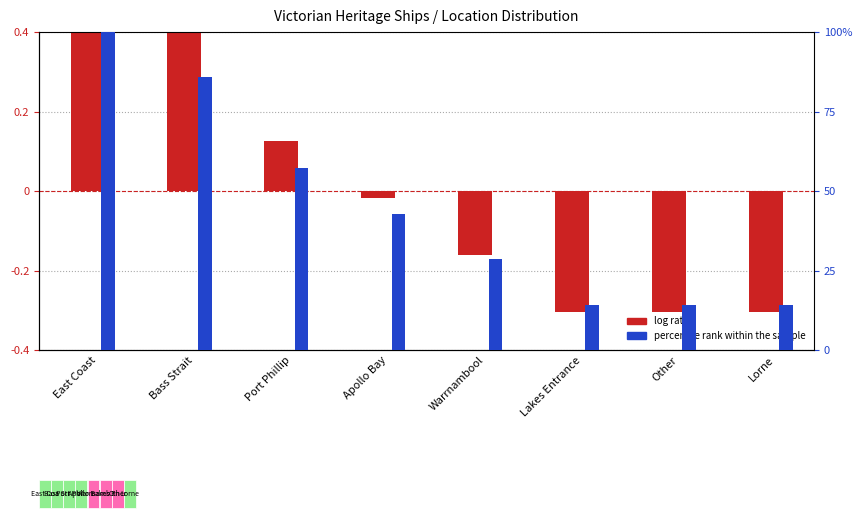

True or false: log ratio has a value of -0.0 at Apollo Bay.

True